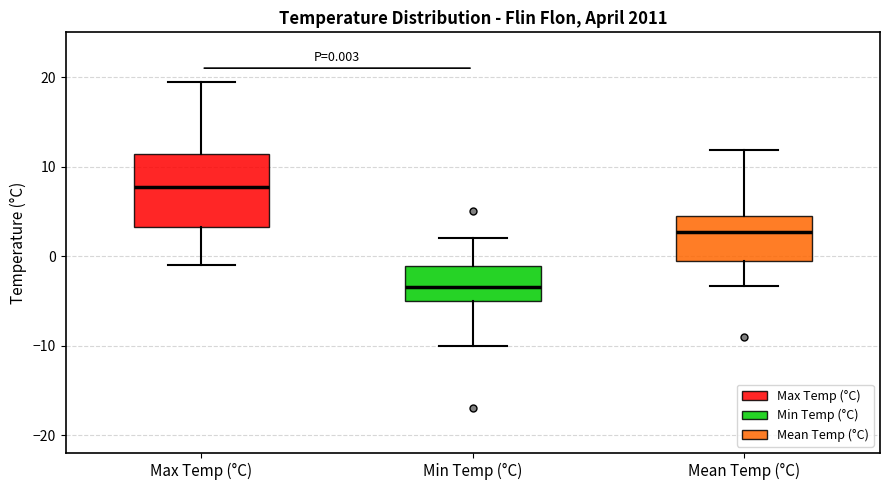

Which box is the tallest, from its lower edge to its upper edge?

Max Temp (°C)